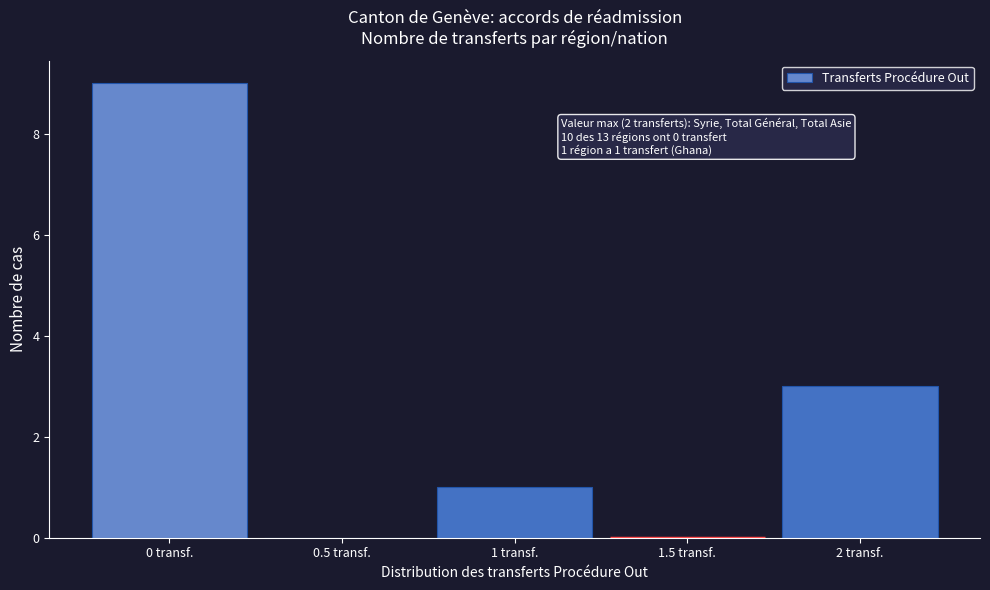

Reading left to right, extract all data points from this chart.

0 transf.=9	0.5 transf.=0	1 transf.=1	1.5 transf.=0	2 transf.=3